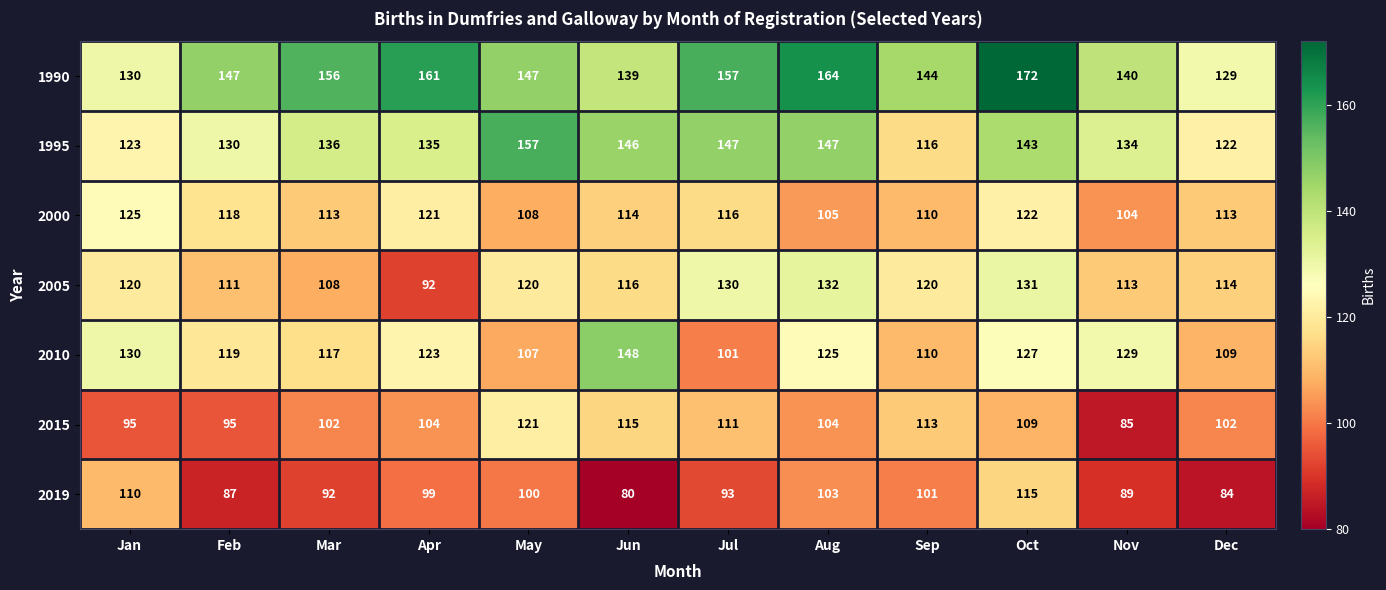

The value of 2010 at Dec is 185. True or false?

False